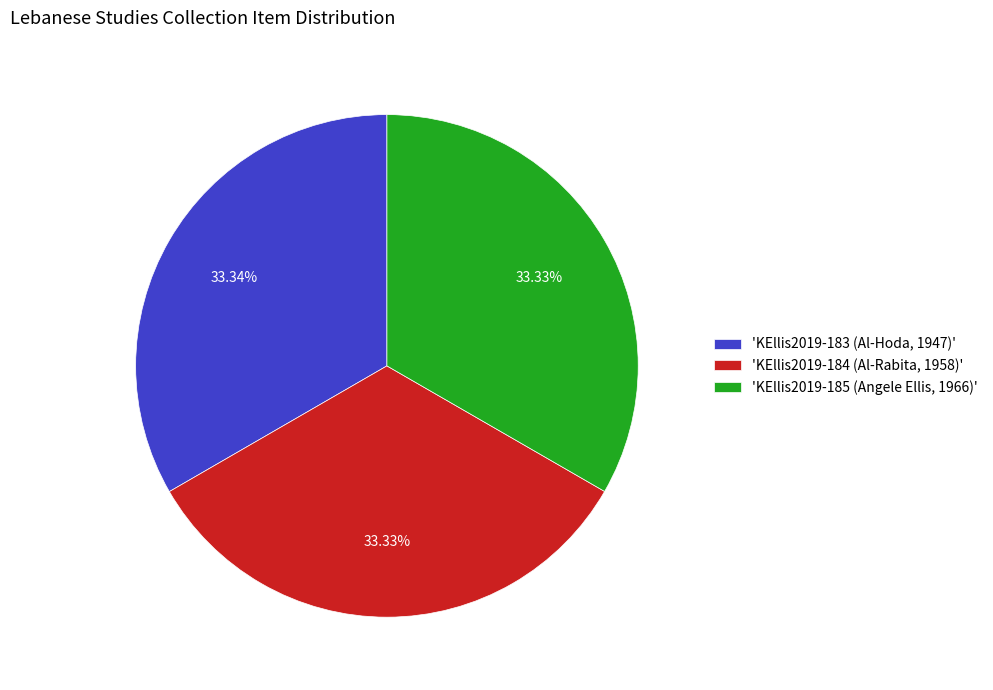

What is the ratio of the value at 'KEllis2019-183 (Al-Hoda, 1947)' to the value at 'KEllis2019-184 (Al-Rabita, 1958)'?

1.0